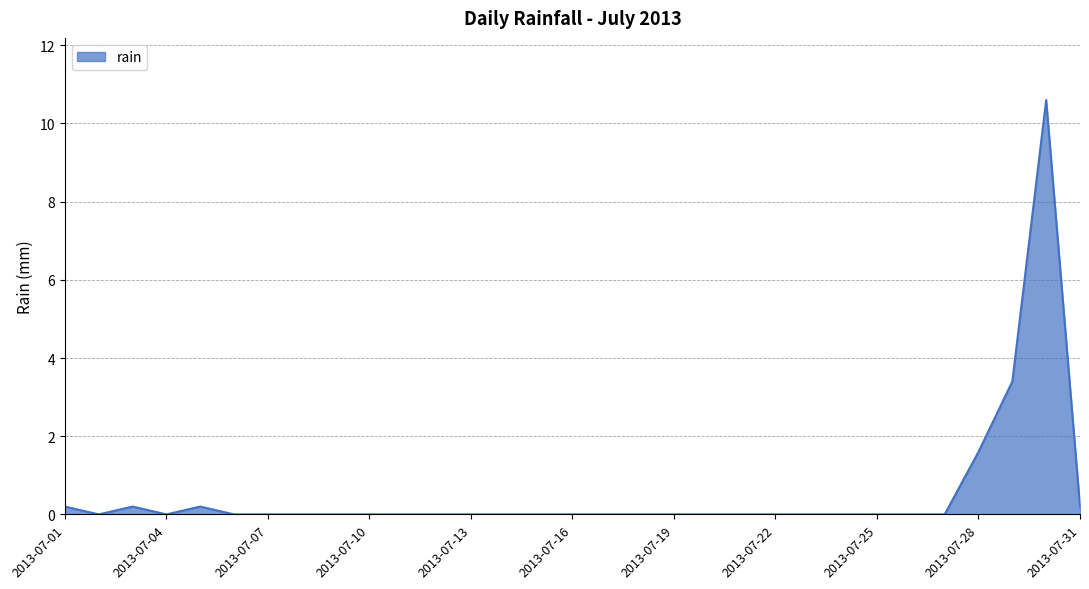

Is this an area chart (filled region under the line)?

Yes